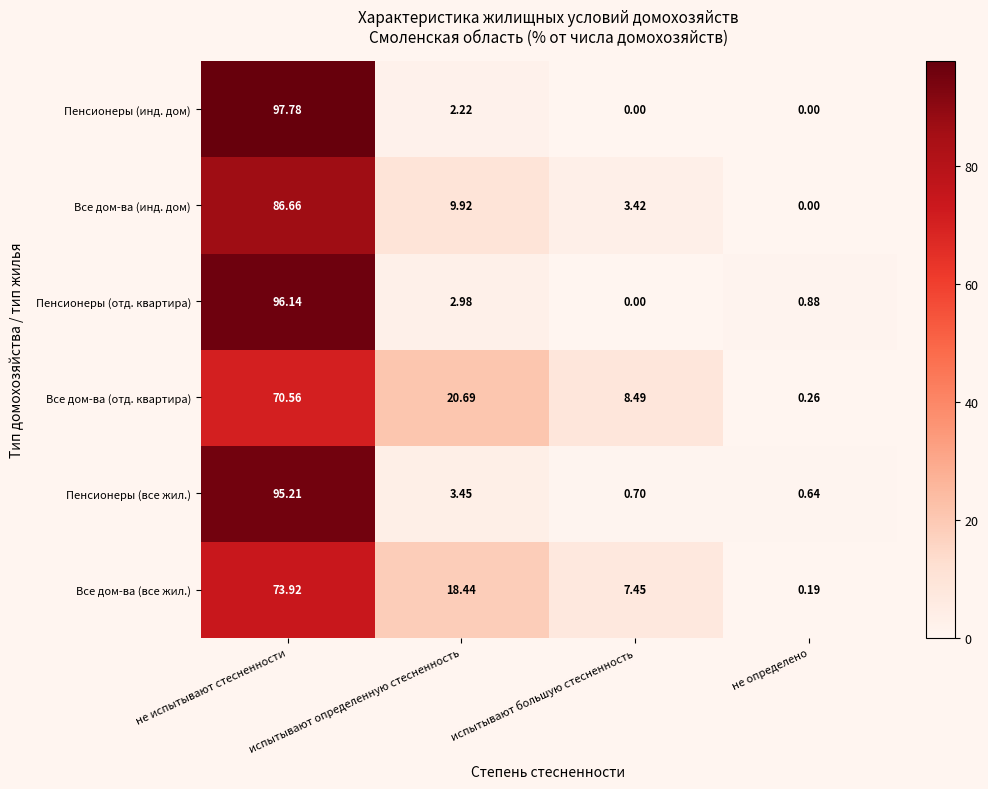

List the series in order of their peak value, lowest first.

Все дом-ва (отд. квартира), Все дом-ва (все жил.), Все дом-ва (инд. дом), Пенсионеры (все жил.), Пенсионеры (отд. квартира), Пенсионеры (инд. дом)